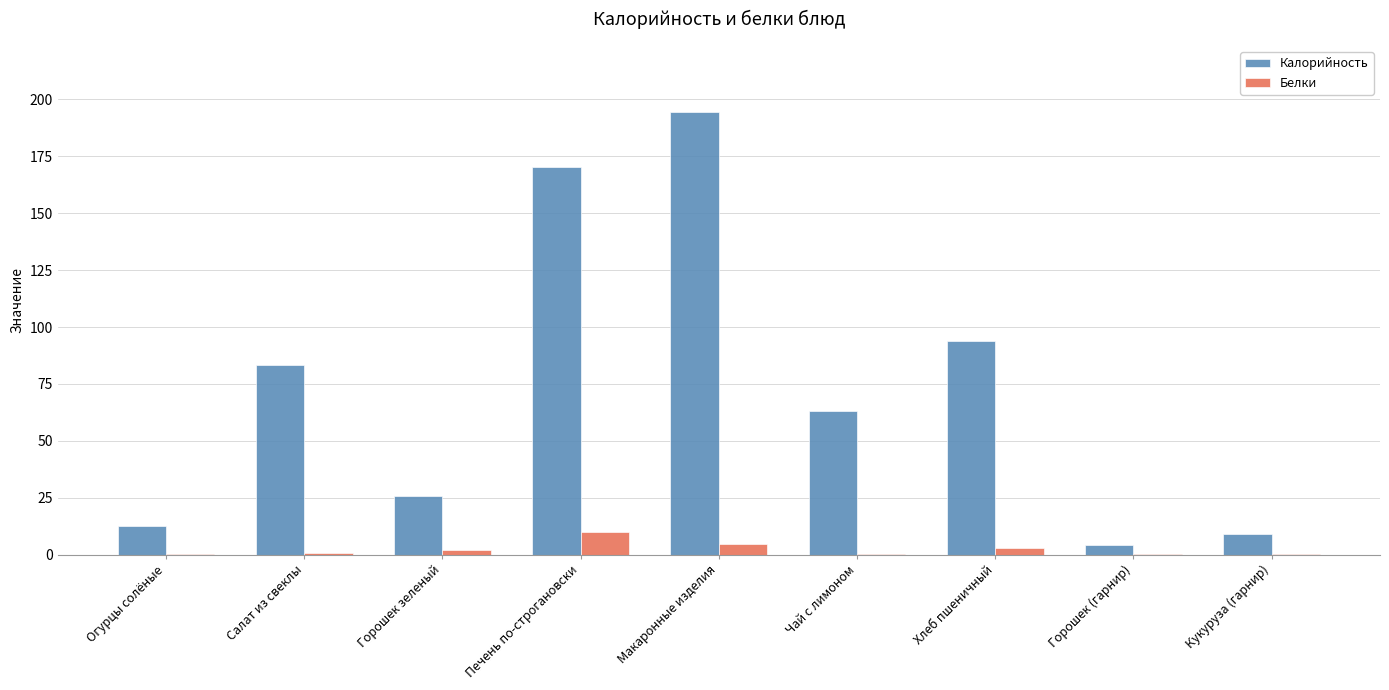

What is the maximum value shown in the chart?

194.3